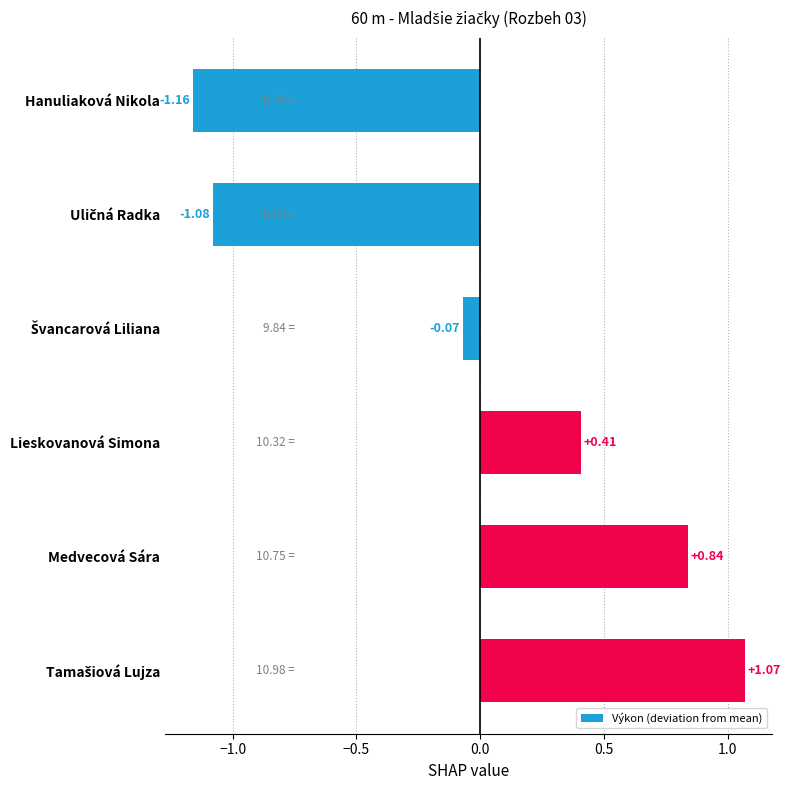

Which label corresponds to the smallest value in the chart?

Hanuliaková Nikola